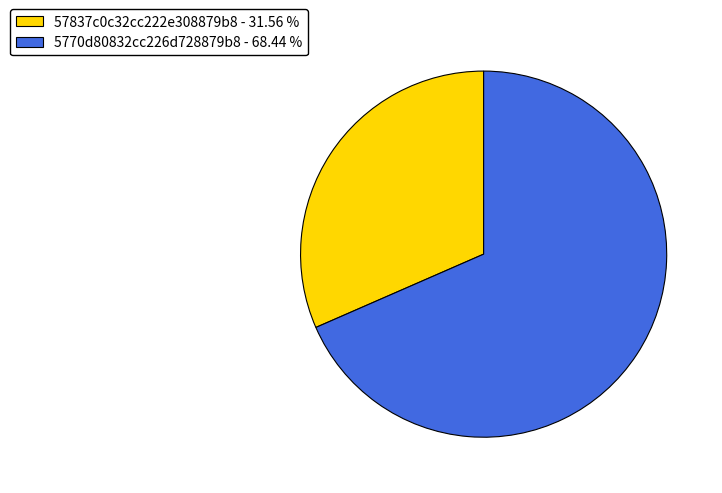

Rank the categories by value from lowest to highest.

57837c0c32cc222e308879b8, 5770d80832cc226d728879b8